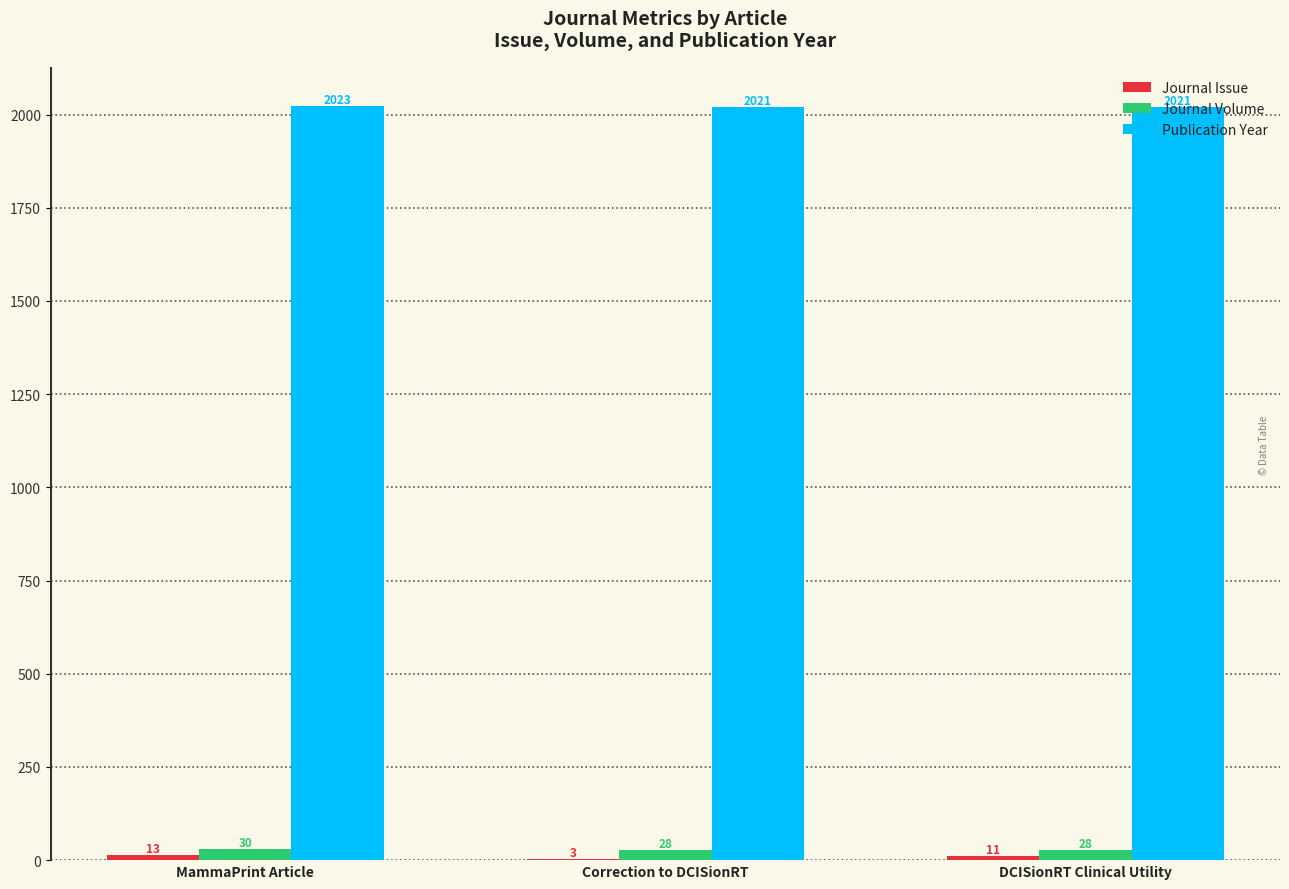

Which category has the highest value across all series?

MammaPrint Article